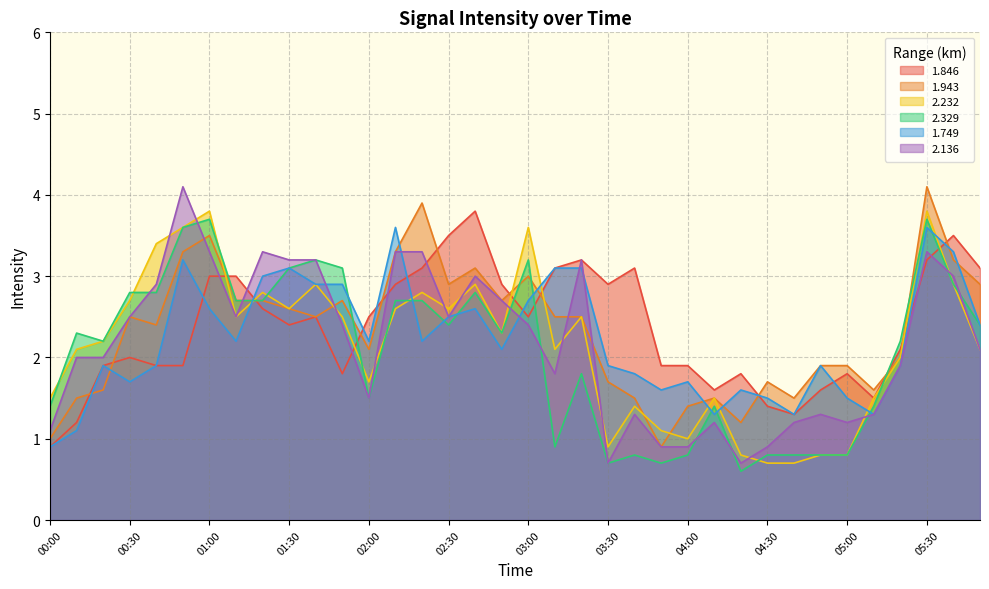

How many values in the 1.943 series are below 2?

14